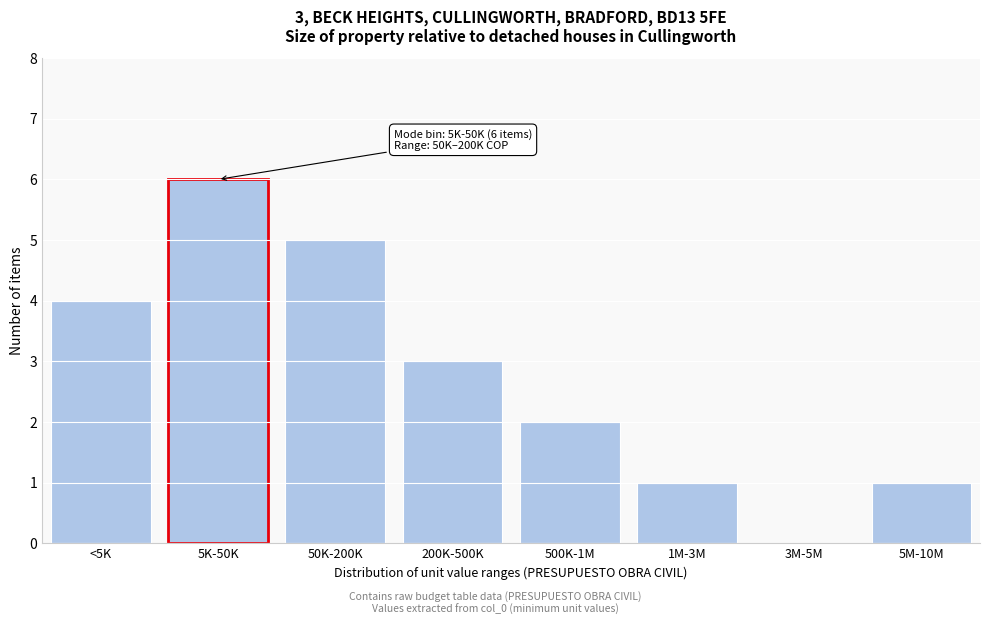

Reading left to right, extract all data points from this chart.

<5K=4	5K-50K=6	50K-200K=5	200K-500K=3	500K-1M=2	1M-3M=1	3M-5M=0	5M-10M=1